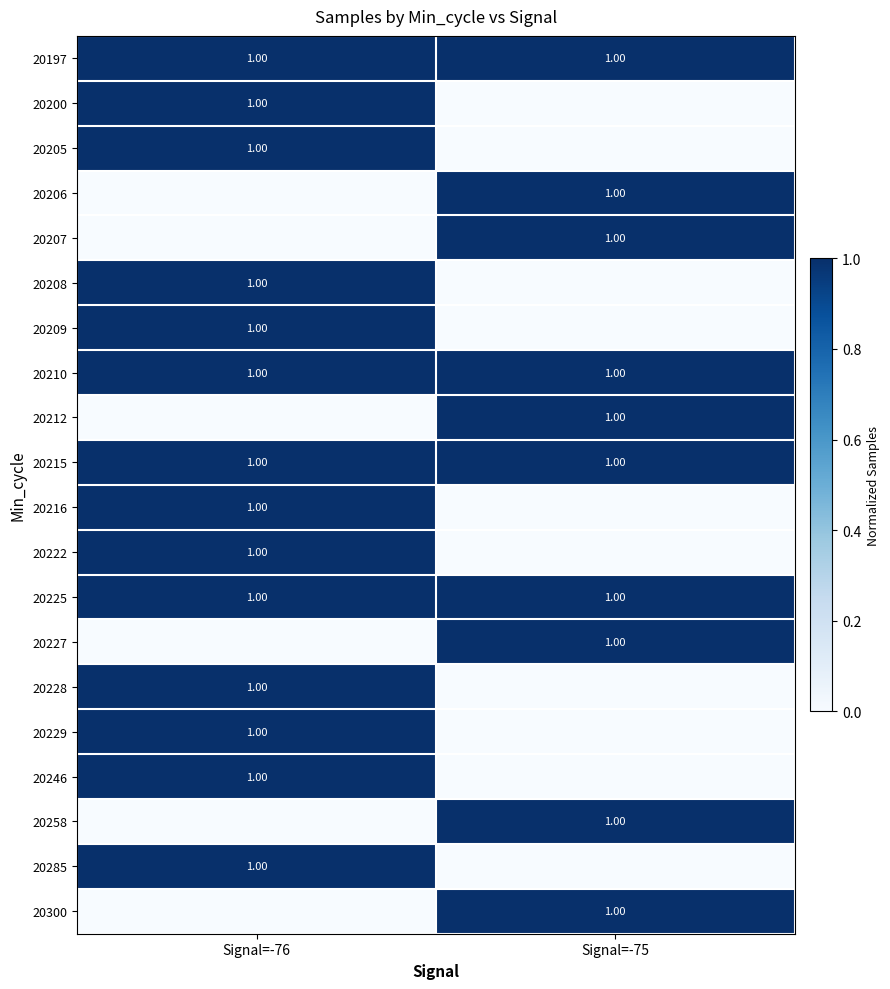

What is the sum of all 20227 values?

1.0